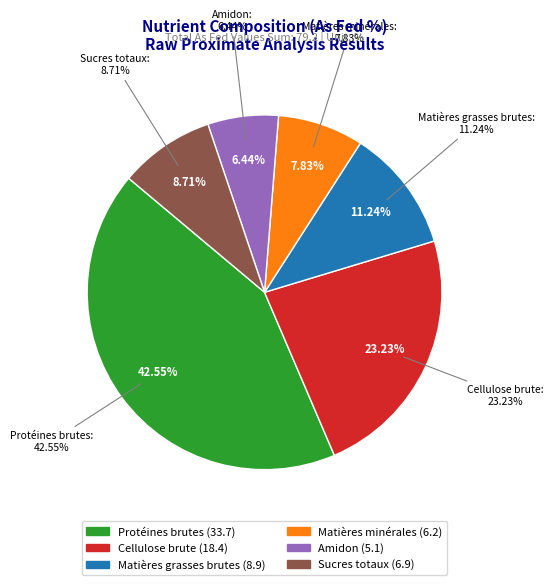

The Matières minérales slice represents 8% of the pie. True or false?

True